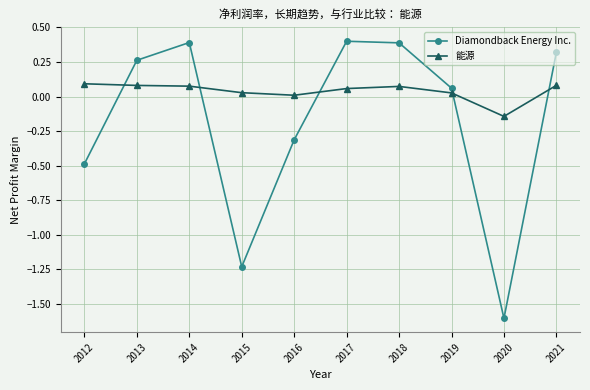

What is the sum of all Diamondback Energy Inc. values?

-1.8